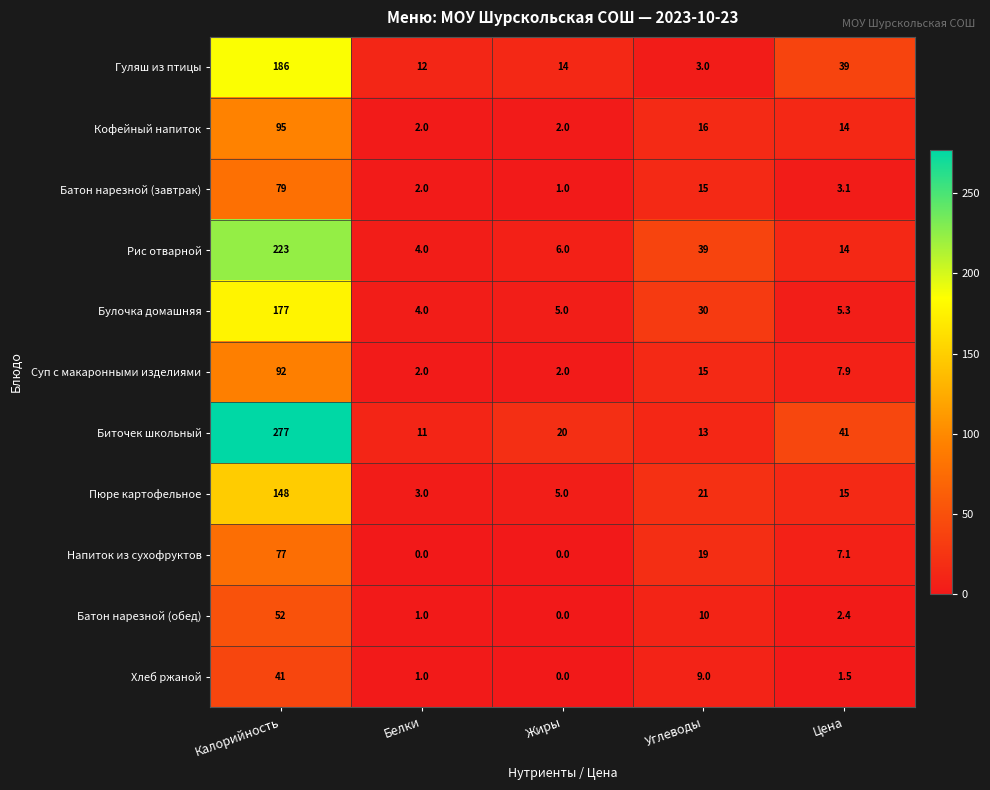

Which series has the largest range (max minus min)?

Биточек школьный